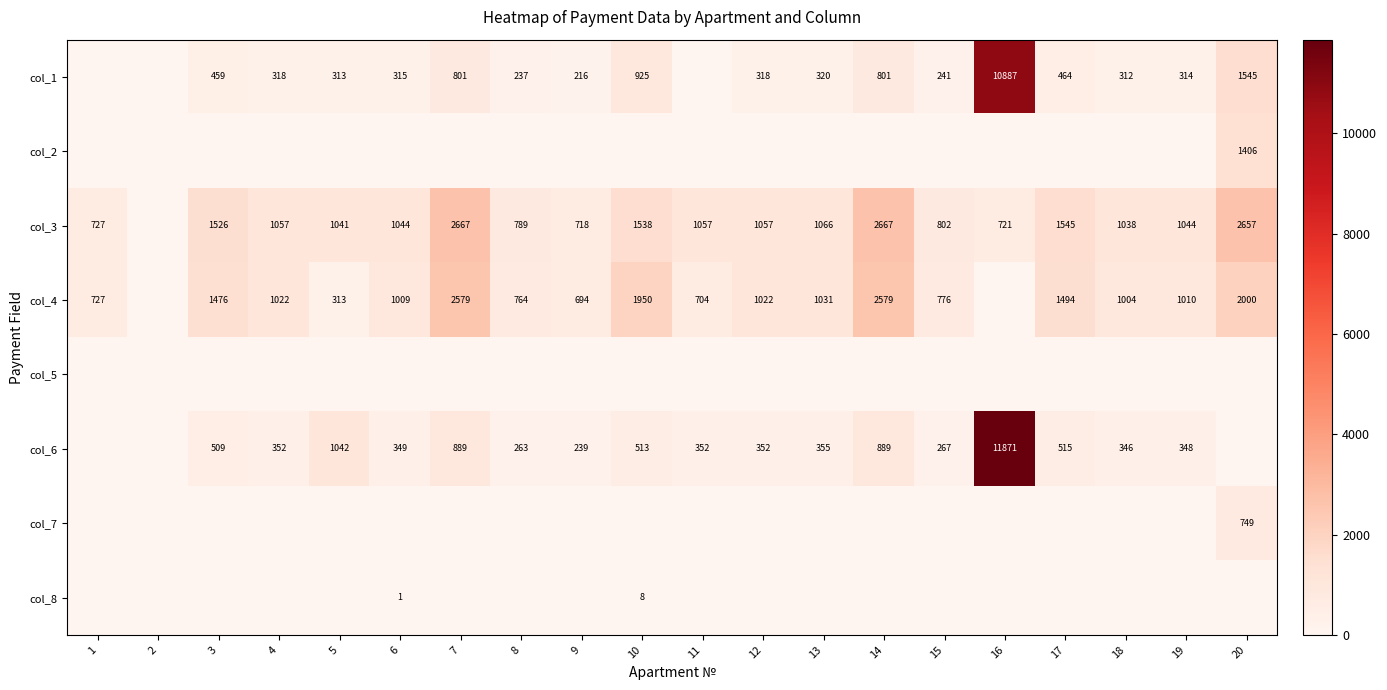

True or false: col_3 has a value of 392 at 5.

False